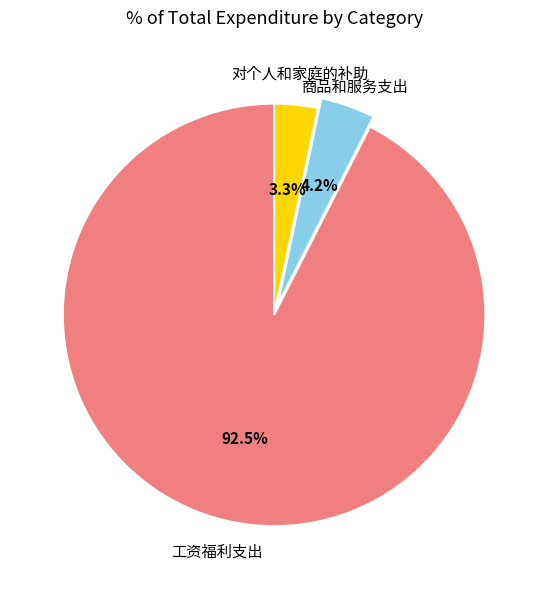

Does any single category account for the majority?

Yes